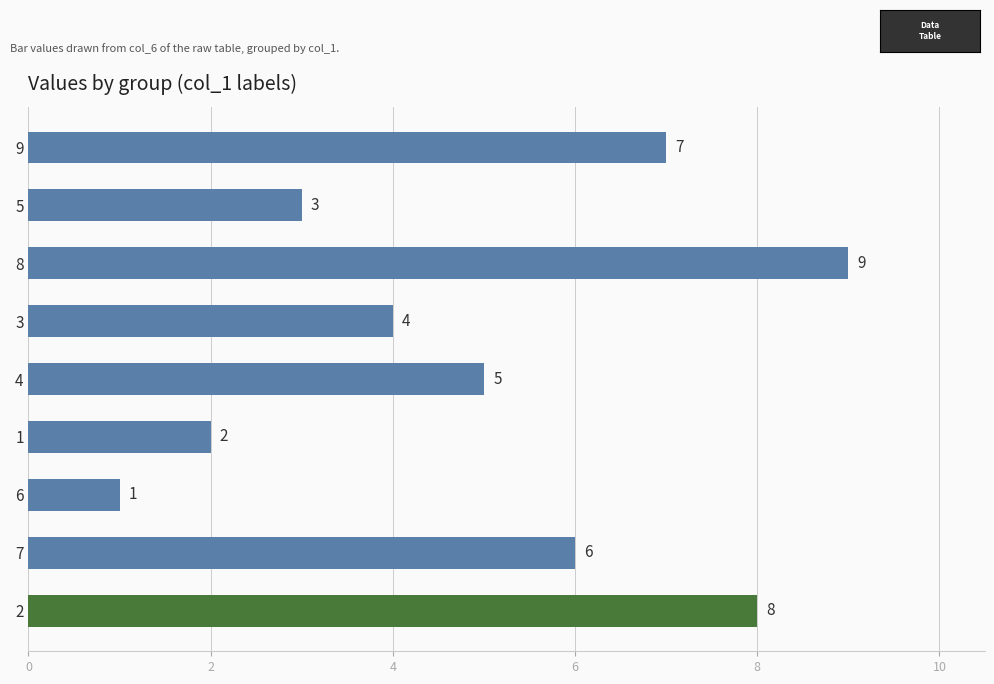

What is the average value?

5